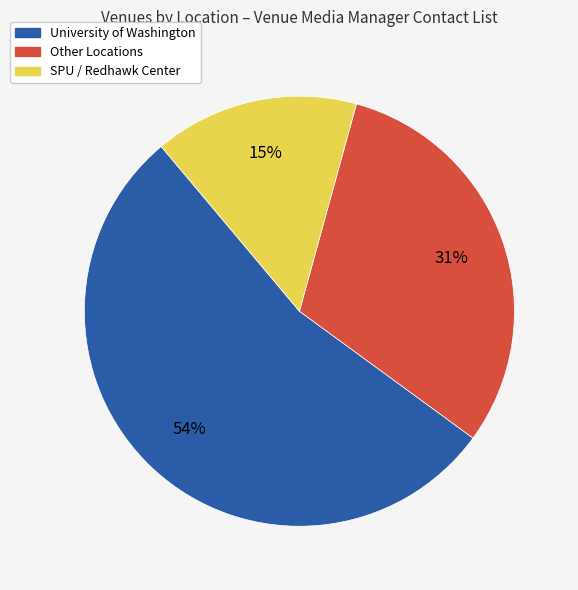

To the nearest percent, what is the average slice percentage?

33%